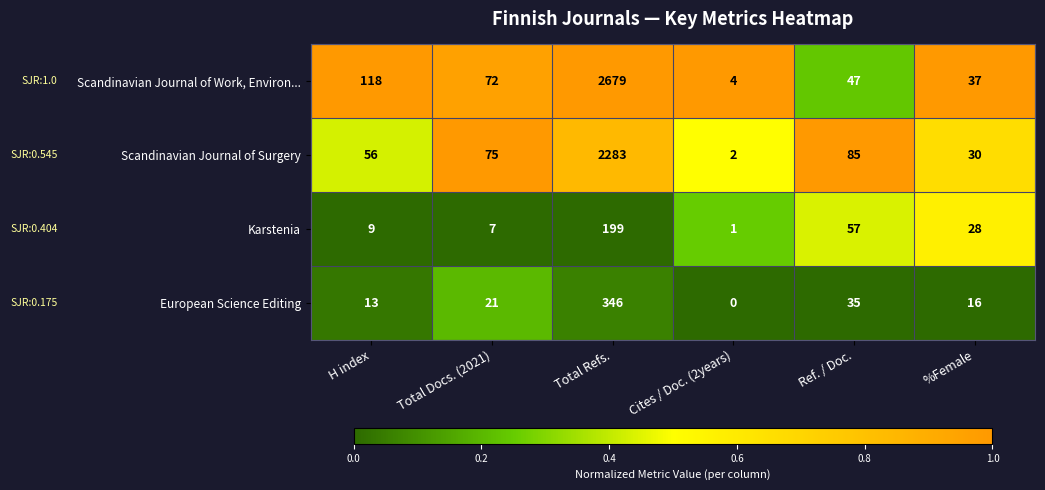

What is the difference between the highest and lowest values at %Female?

21